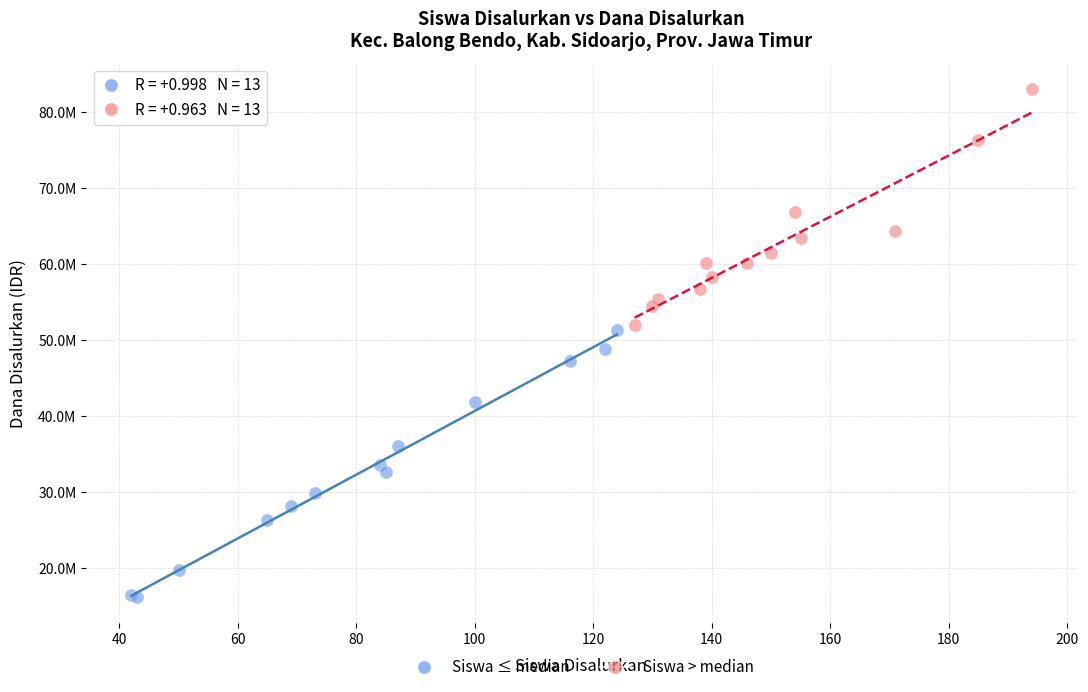

Which series reaches the maximum Y coordinate?

Siswa > median